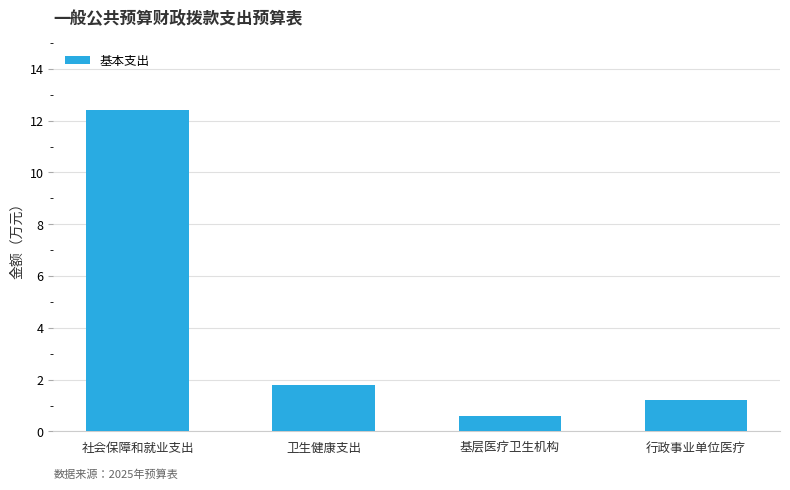

What is the change in value from 卫生健康支出 to 行政事业单位医疗?

-0.6